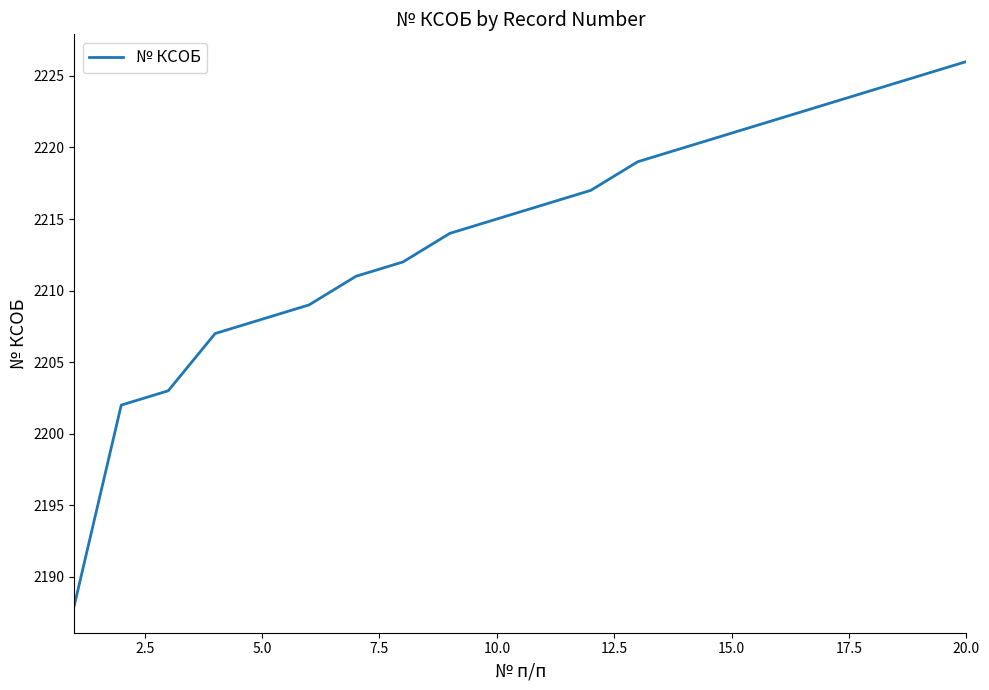

What is the difference between the maximum and minimum values?

38